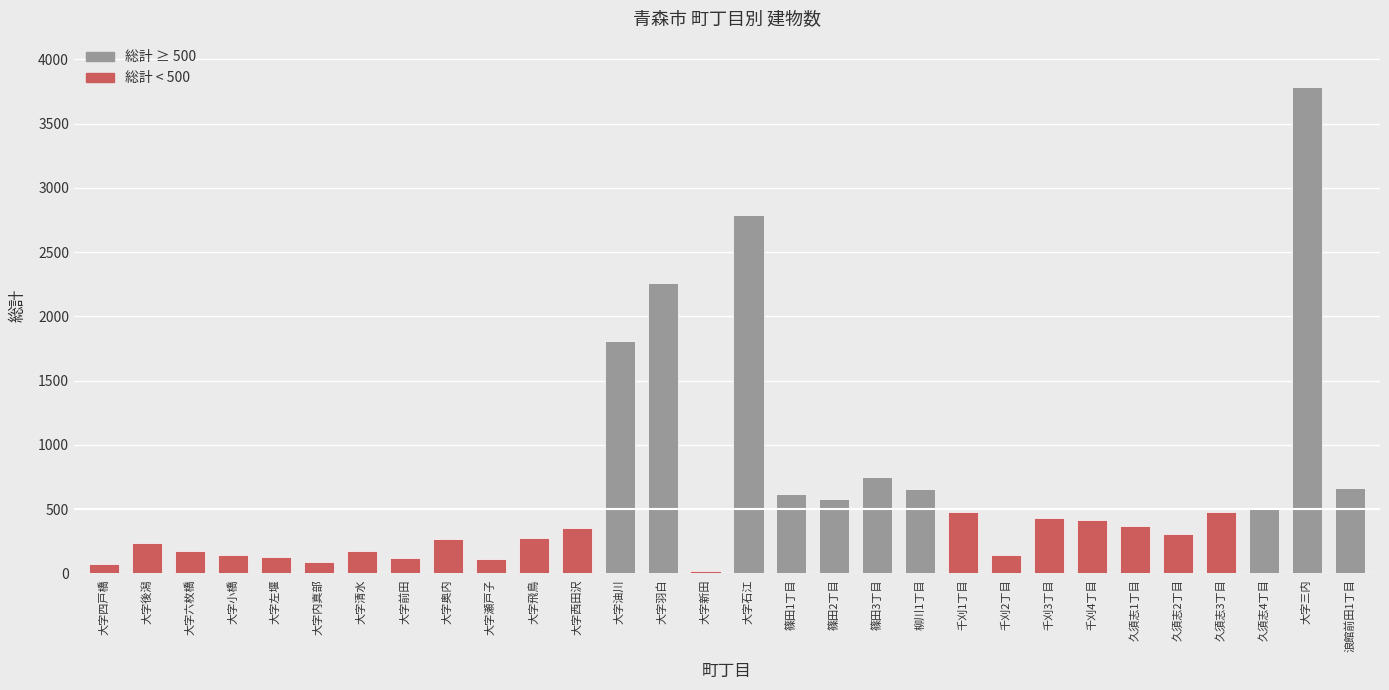

How many groups of bars are there?

30